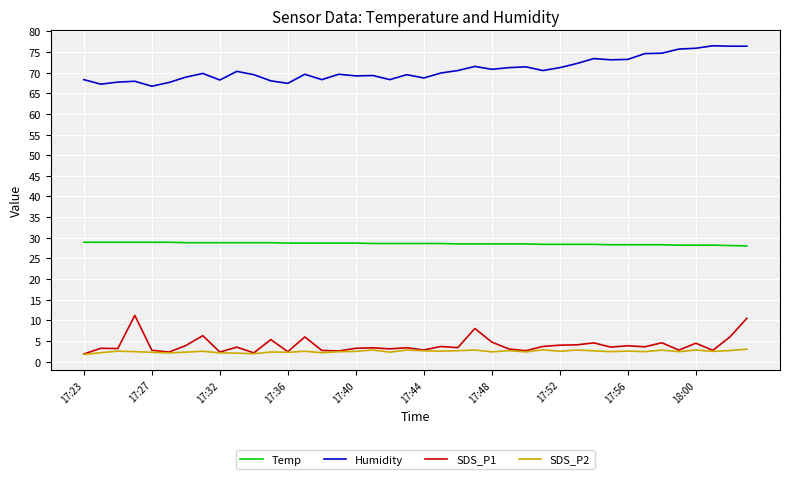

True or false: SDS_P2 and Temp cross at least once.

False